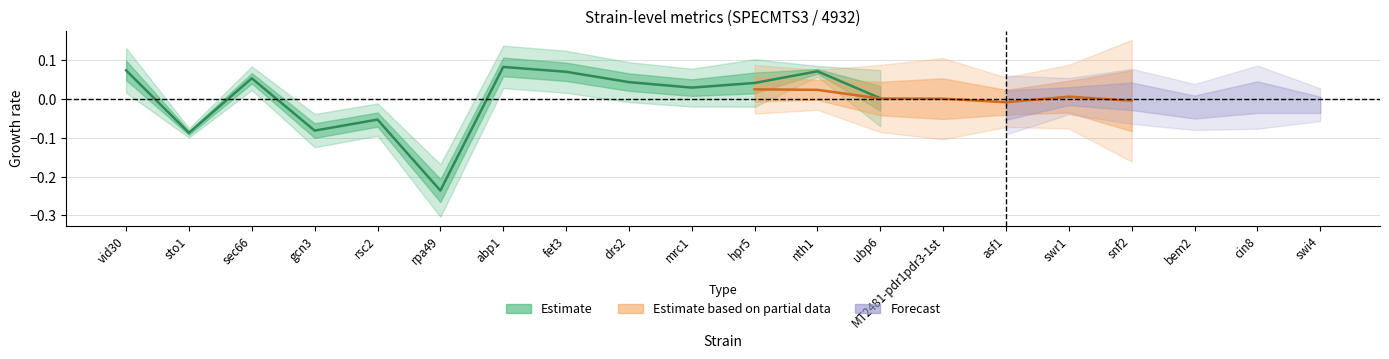

True or false: v_exp_ctrl_n has more than 0 points higher than both neighbors.

True